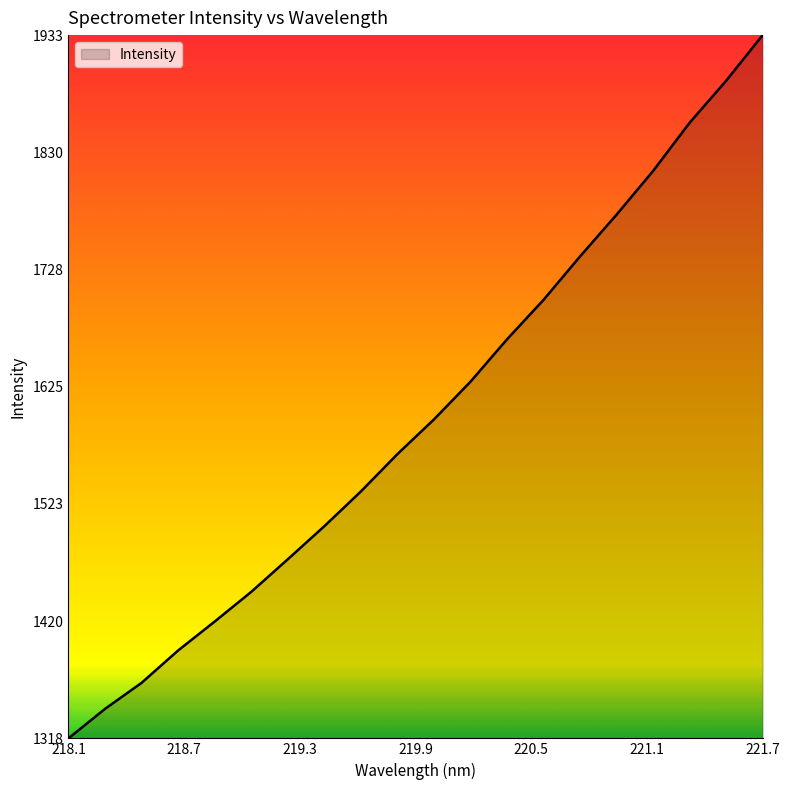

What is the greatest value displayed?

1933.3